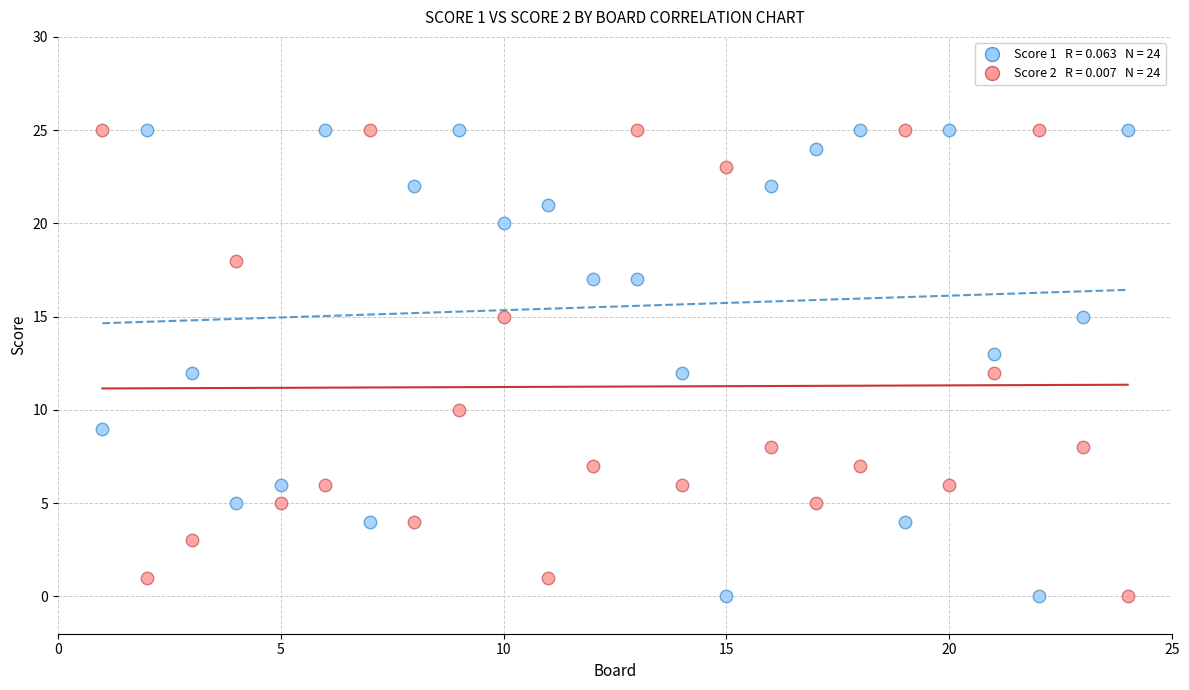

Across all data points, what is the range of Y values (max minus min)?

25